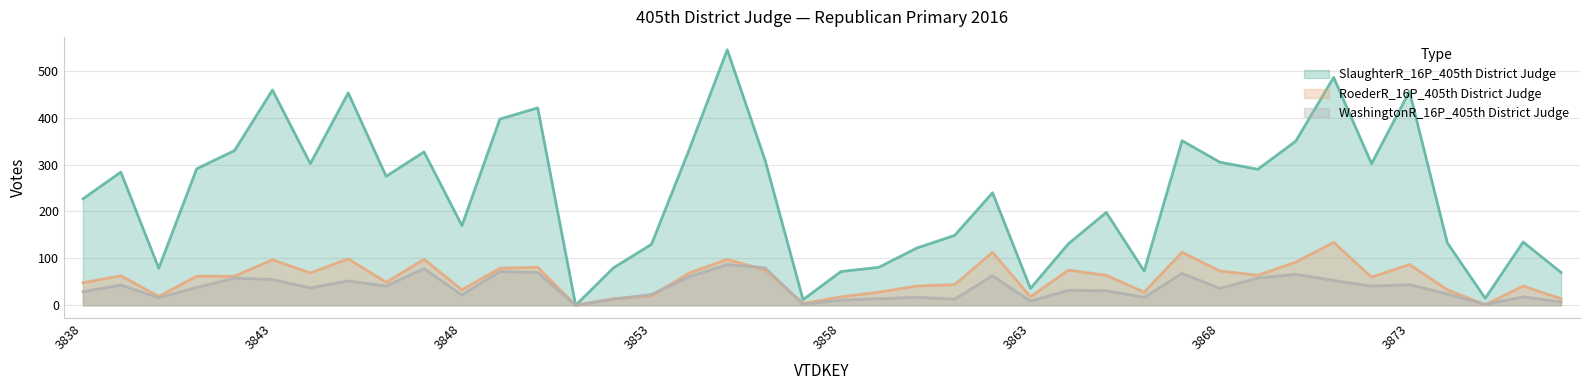

What is the difference between the second highest and minimum values in the RoederR_16P_405th District Judge series?

113